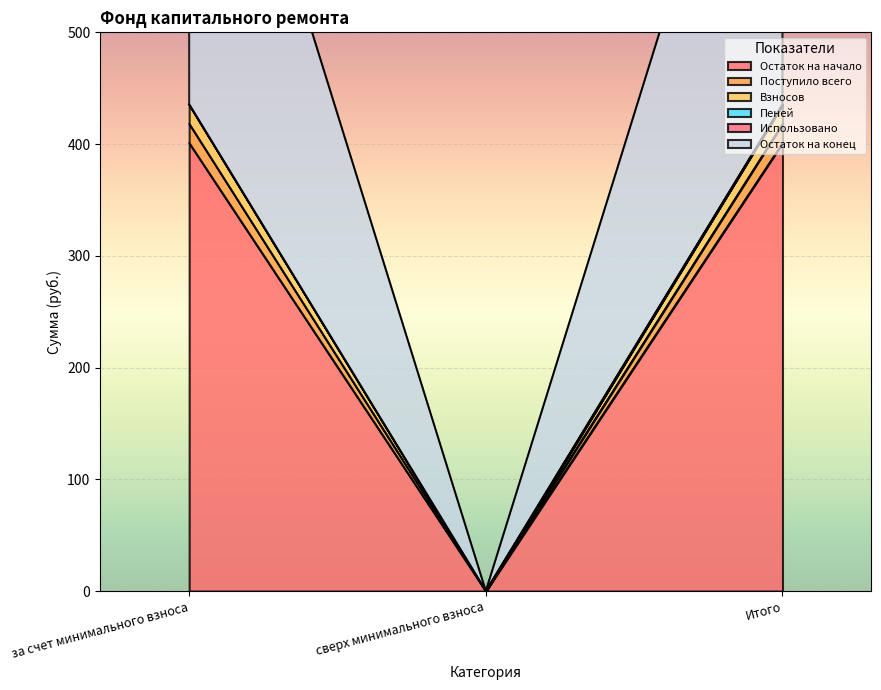

What position from the right is Итого?

1